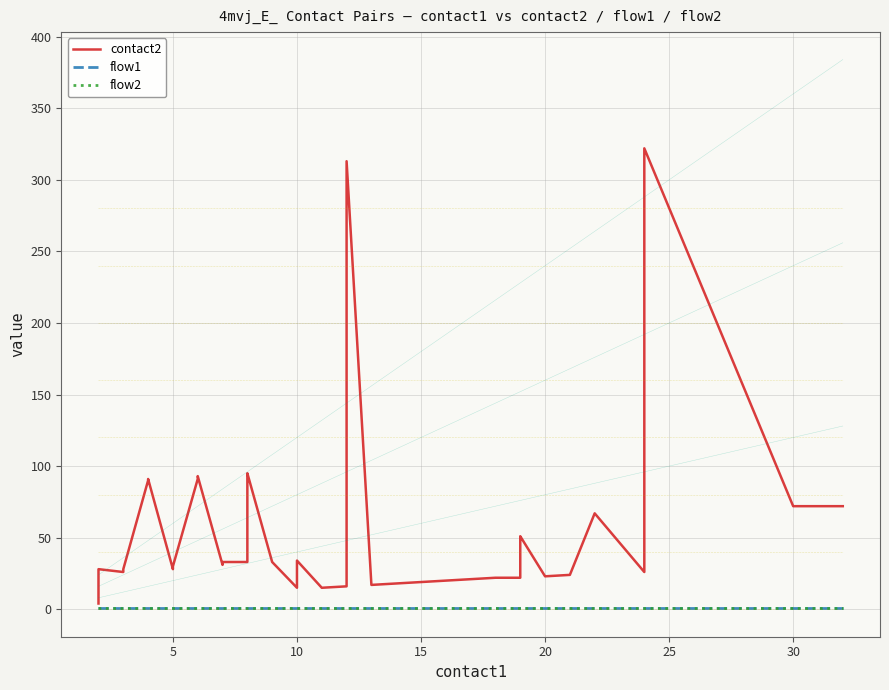

Reading left to right, extract all data points from this chart.

contact2: 4	28	26	28	90	91	28	30	91	93	31	33	33	93	94	95	33	15	34	15	16	47	313	17	18	19	20	21	22	22	45	50	51	23	24	67	26	322	72	72
flow1: 1	1	1	1	1	1	1	1	1	1	1	1	1	1	1	1	1	1	1	1	1	1	1	1	1	1	1	1	1	1	1	1	1	1	1	1	1	1	1	1
flow2: 1	1	1	1	1	1	1	1	1	1	1	1	1	1	1	1	1	1	1	1	1	1	1	1	1	1	1	1	1	1	1	1	1	1	1	1	1	1	1	1